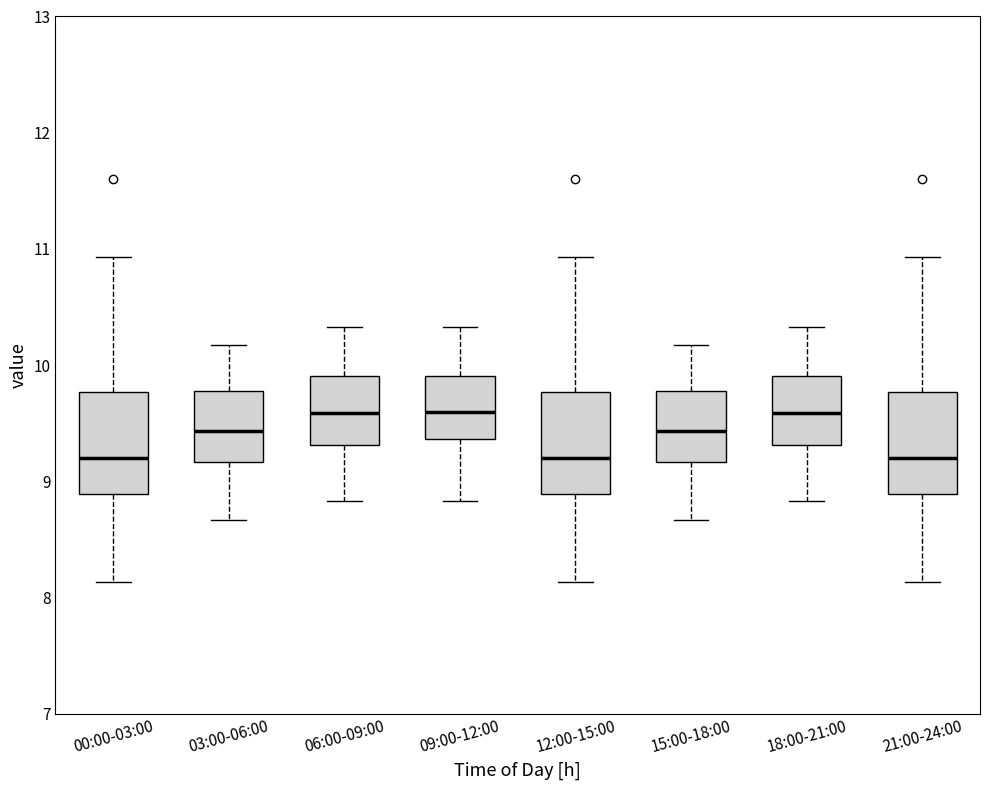

Reading left to right, read every box against the y-axis: the position of its median line, the range the box covers, and the ends of its whiskers. The values are not printed on the chart, so give them approximately, as read against the axis.

00:00-03:00: median 9.2, box 8.9 to 9.8, whiskers 8.1 to 10.9
03:00-06:00: median 9.4, box 9.2 to 9.8, whiskers 8.7 to 10.2
06:00-09:00: median 9.6, box 9.3 to 9.9, whiskers 8.8 to 10.3
09:00-12:00: median 9.6, box 9.4 to 9.9, whiskers 8.8 to 10.3
12:00-15:00: median 9.2, box 8.9 to 9.8, whiskers 8.1 to 10.9
15:00-18:00: median 9.4, box 9.2 to 9.8, whiskers 8.7 to 10.2
18:00-21:00: median 9.6, box 9.3 to 9.9, whiskers 8.8 to 10.3
21:00-24:00: median 9.2, box 8.9 to 9.8, whiskers 8.1 to 10.9